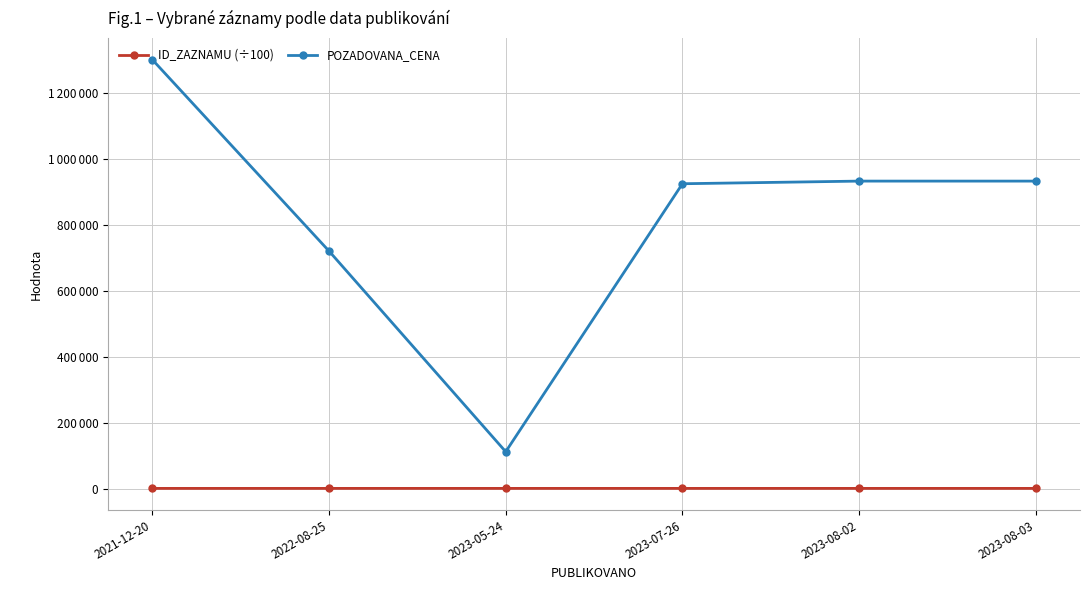

Is the value of POZADOVANA_CENA at 2023-05-24 greater than the value of ID_ZAZNAMU (÷100) at 2023-07-26?

Yes